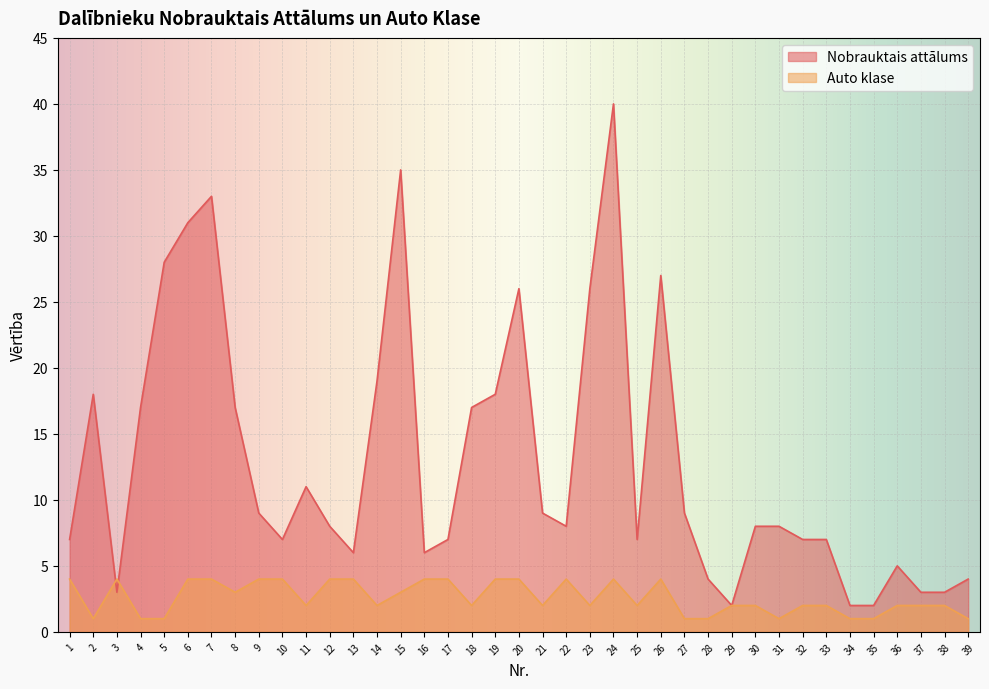

What is the average value of the Auto klase series?

3